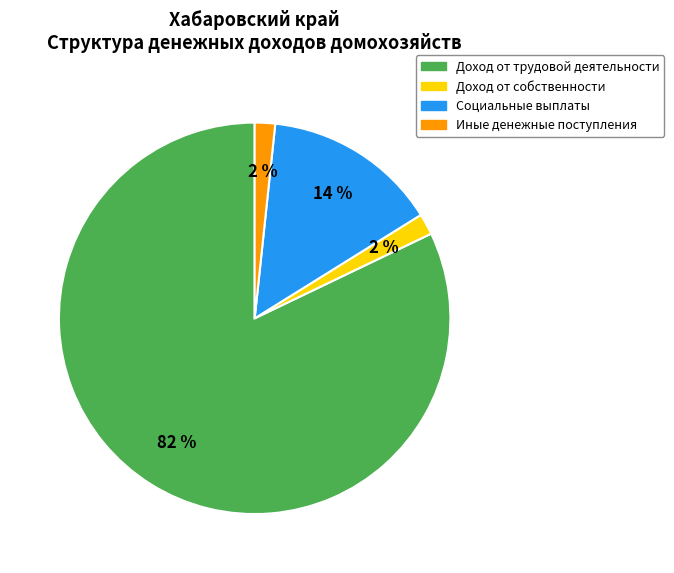

Which category accounts for the majority?

Доход от трудовой деятельности